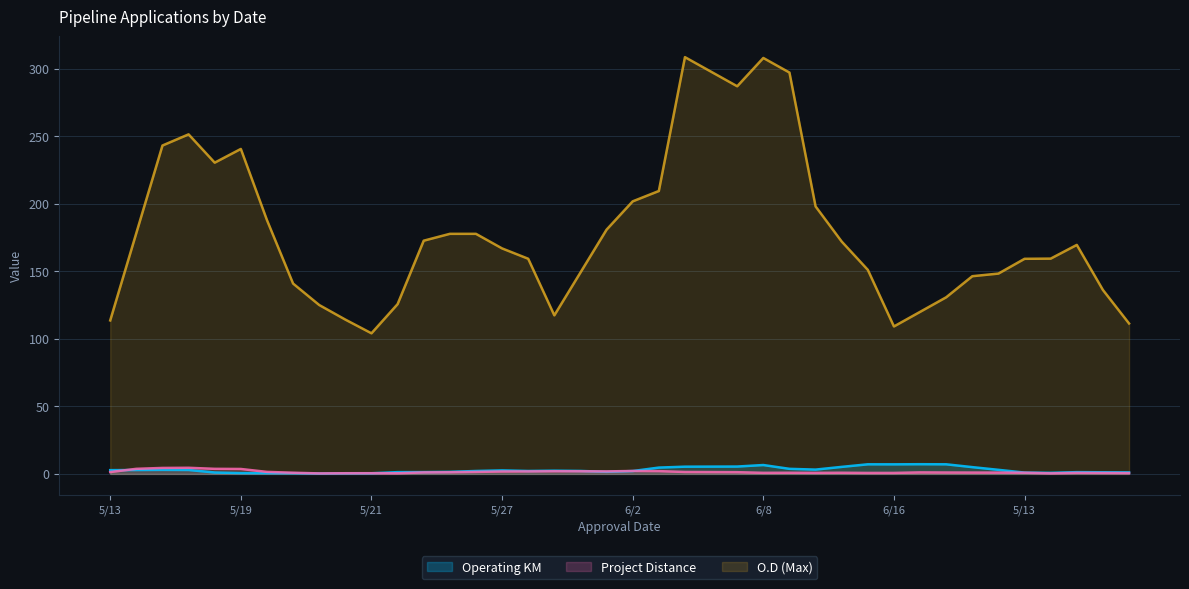

What is the label of the 37th point from the left?

5/14